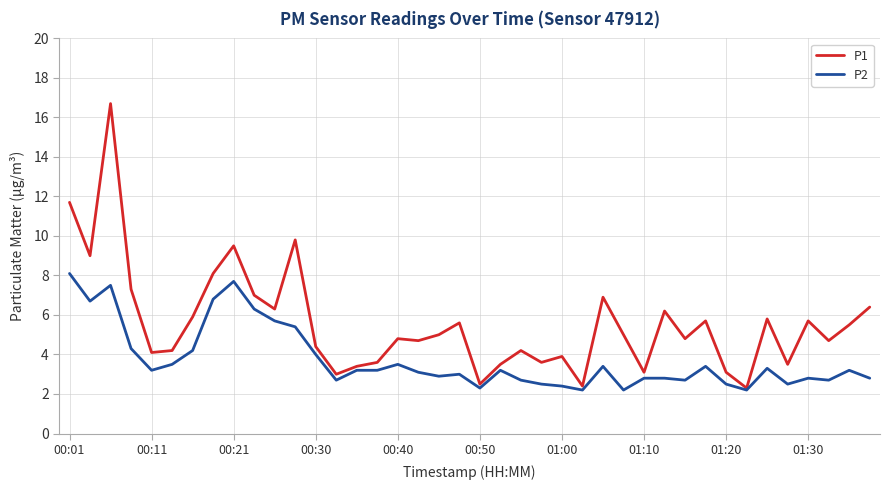

Rank the series by their maximum value, from highest to lowest.

P1, P2